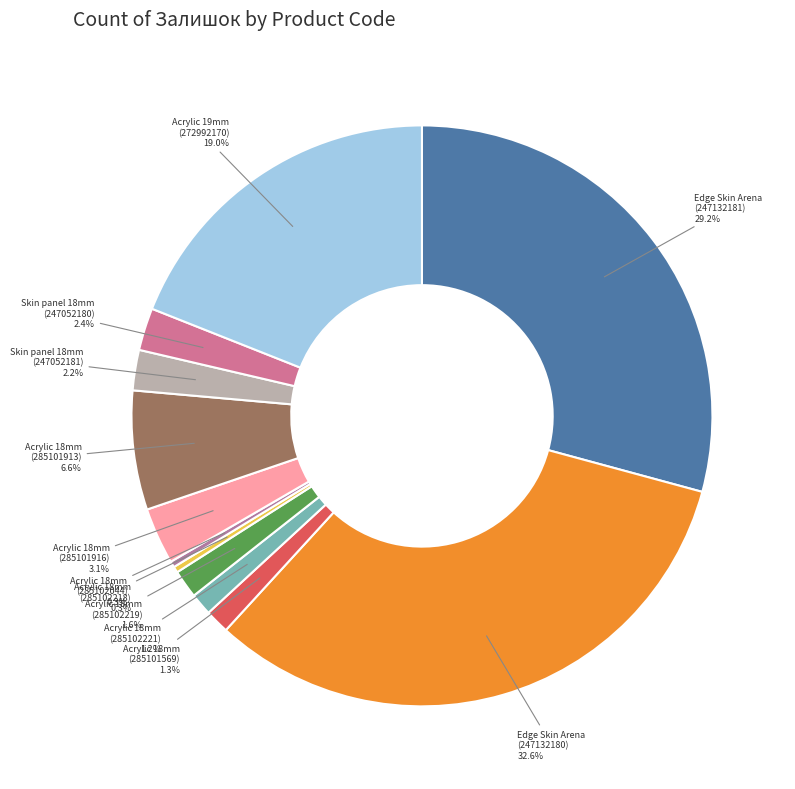

Between Acrylic 19mm (272992170) and Acrylic 18mm (285101916), which is larger?

Acrylic 19mm (272992170)